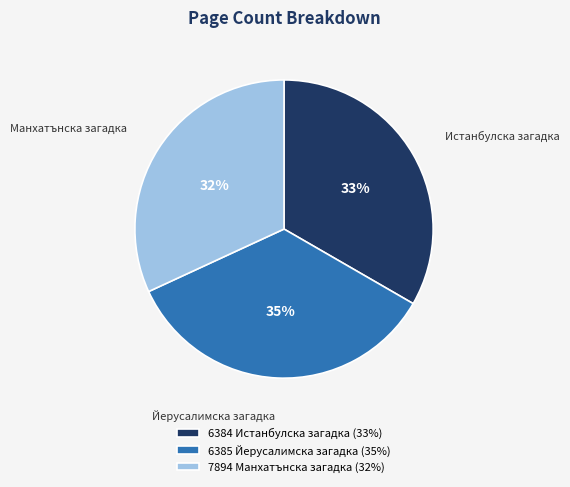

To the nearest percent, what portion does 6385 Йерусалимска загадка represent?

35%